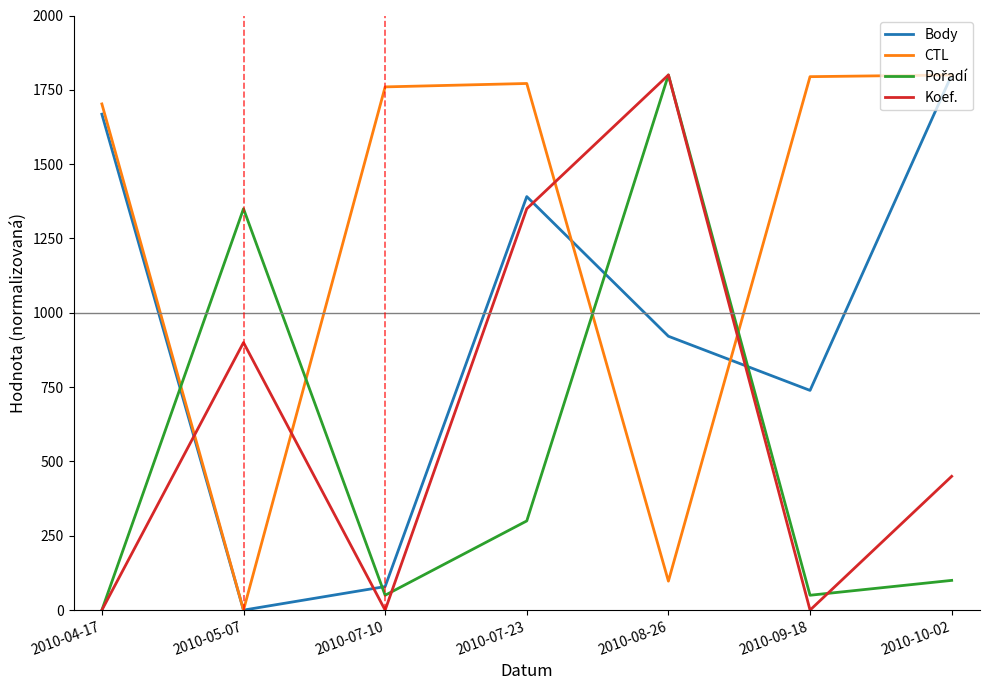

The value of CTL at 2010-04-17 is 2297.1. True or false?

False